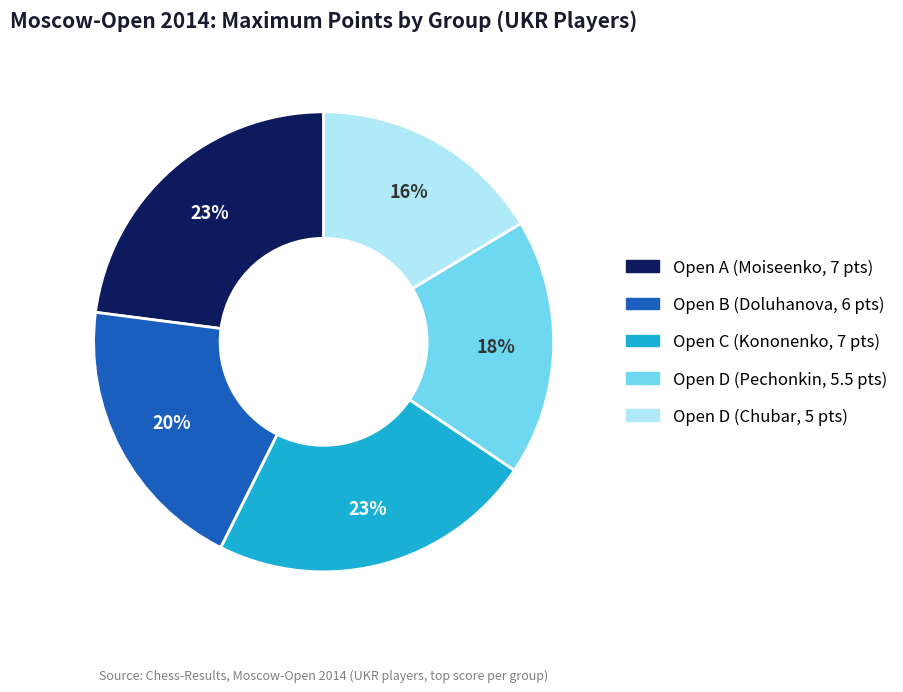

To the nearest percent, what is the average slice percentage?

20%